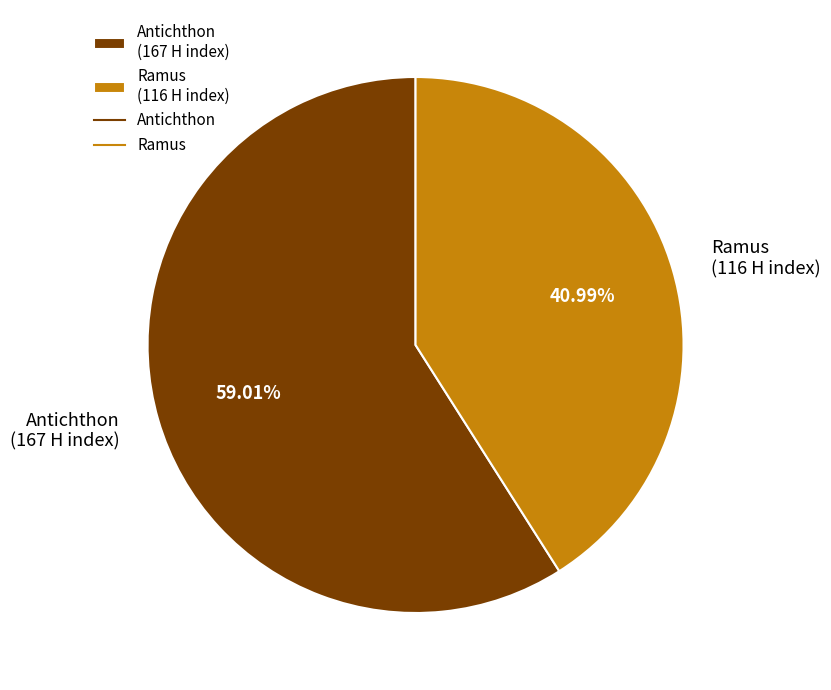

Which slice is the largest?

Antichthon